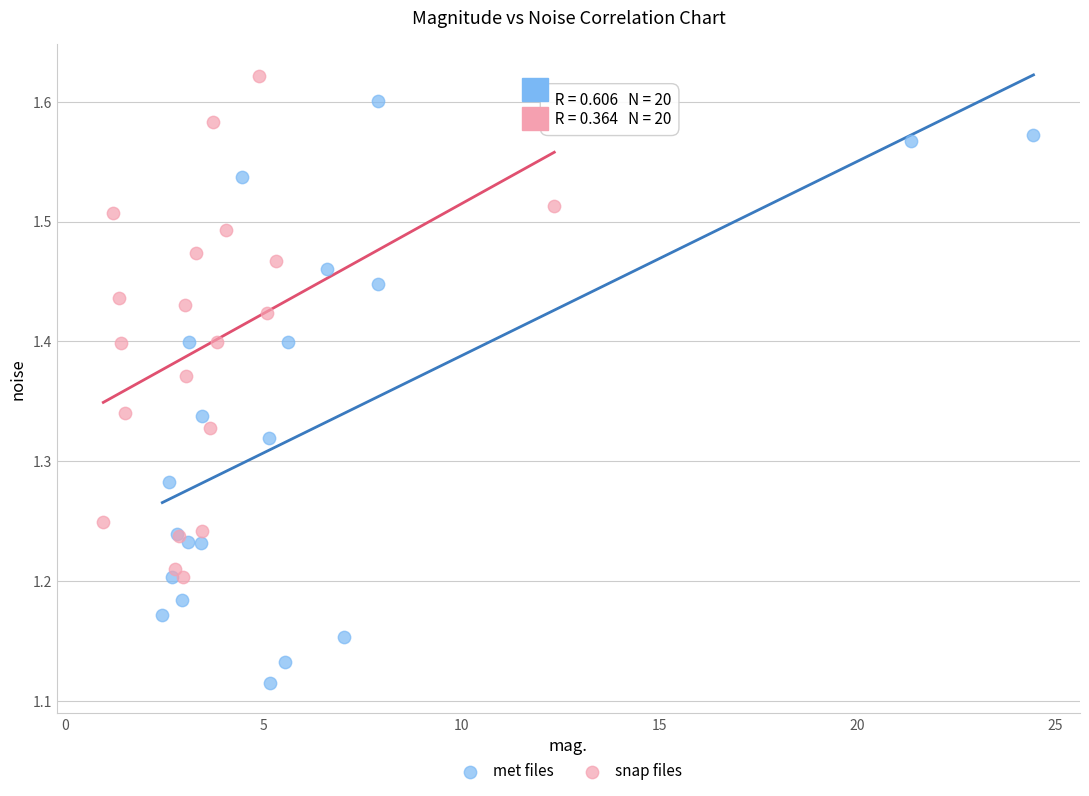

Which series reaches the maximum Y coordinate?

snap files